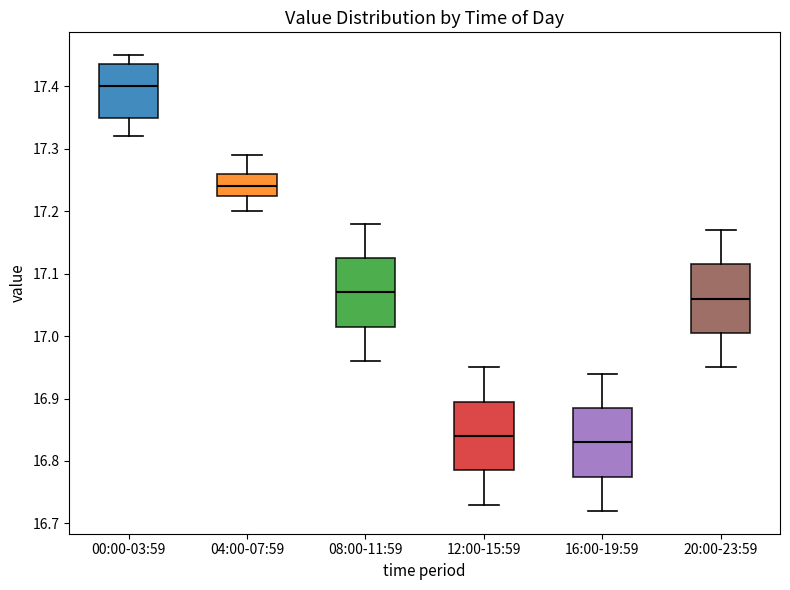

Reading left to right, read every box against the y-axis: the position of its median line, the range the box covers, and the ends of its whiskers. The values are not printed on the chart, so give them approximately, as read against the axis.

00:00-03:59: median 17.40, box 17.35 to 17.44, whiskers 17.32 to 17.45
04:00-07:59: median 17.24, box 17.23 to 17.26, whiskers 17.20 to 17.29
08:00-11:59: median 17.07, box 17.02 to 17.13, whiskers 16.96 to 17.18
12:00-15:59: median 16.84, box 16.79 to 16.90, whiskers 16.73 to 16.95
16:00-19:59: median 16.83, box 16.78 to 16.89, whiskers 16.72 to 16.94
20:00-23:59: median 17.06, box 17.01 to 17.12, whiskers 16.95 to 17.17